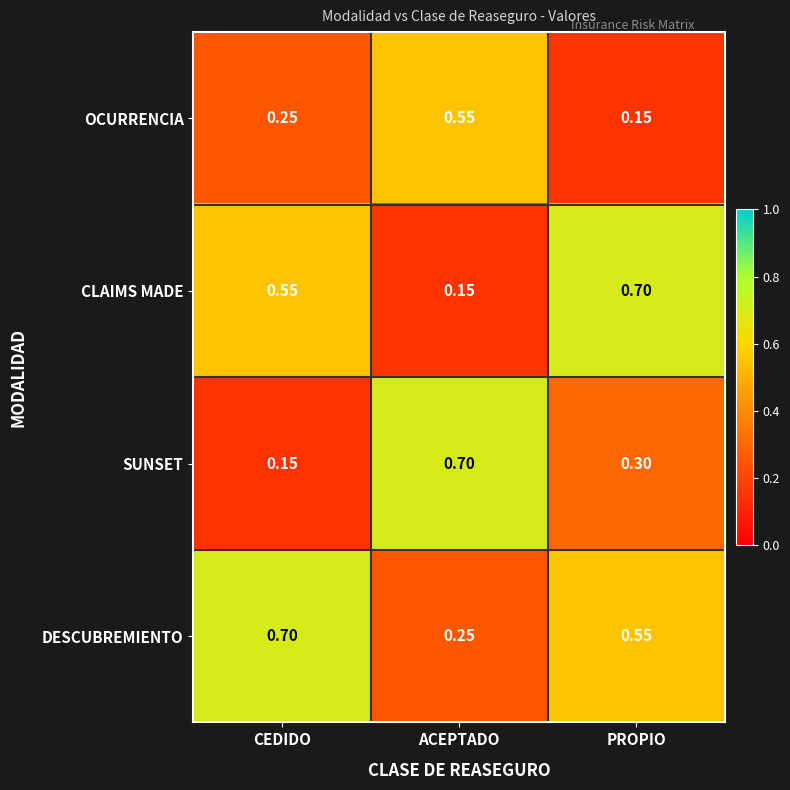

Where is CLAIMS MADE nearest to the value 0?

ACEPTADO